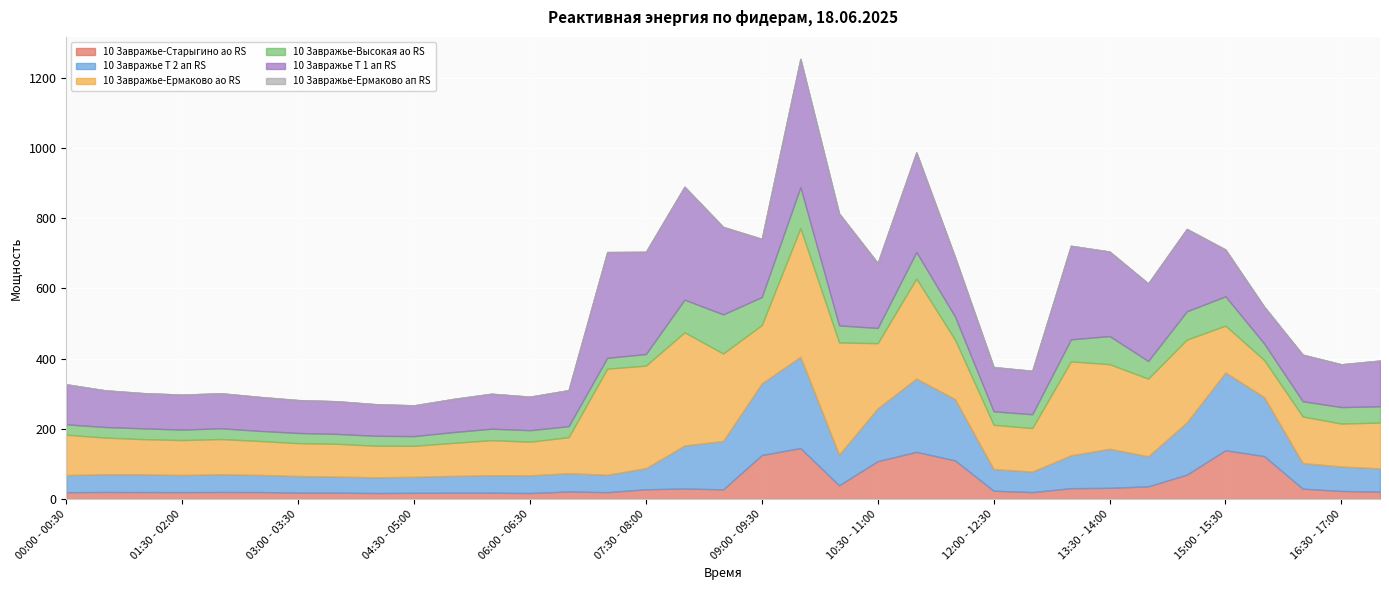

Where is the first local maximum for 10 Завражье Т 2 ап RS?

02:00 - 02:30